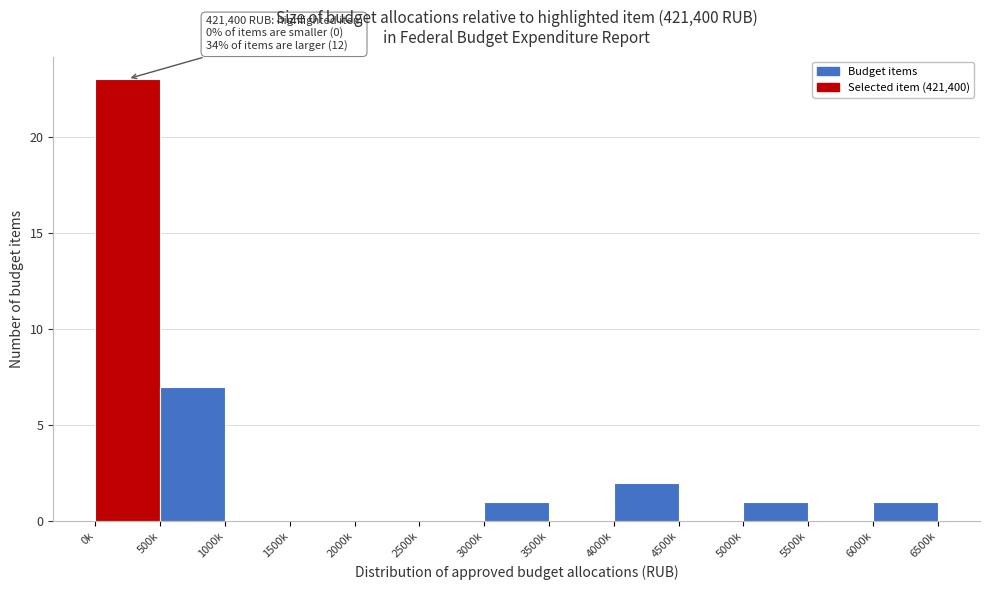

Reading left to right, what are all the values shown in this chart?

0k=23	500k=7	1000k=0	1500k=0	2000k=0	2500k=0	3000k=1	3500k=0	4000k=2	4500k=0	5000k=1	5500k=0	6000k=1